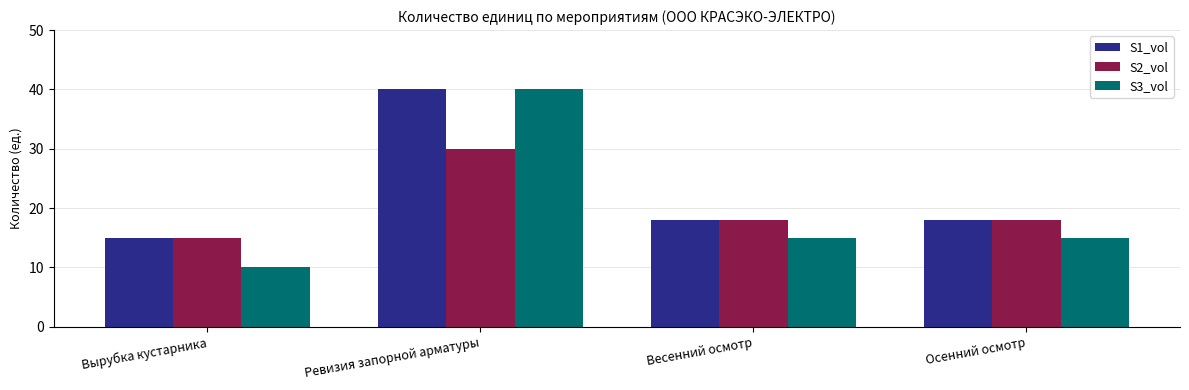

At which category does the chart reach its minimum across all series?

Вырубка кустарника